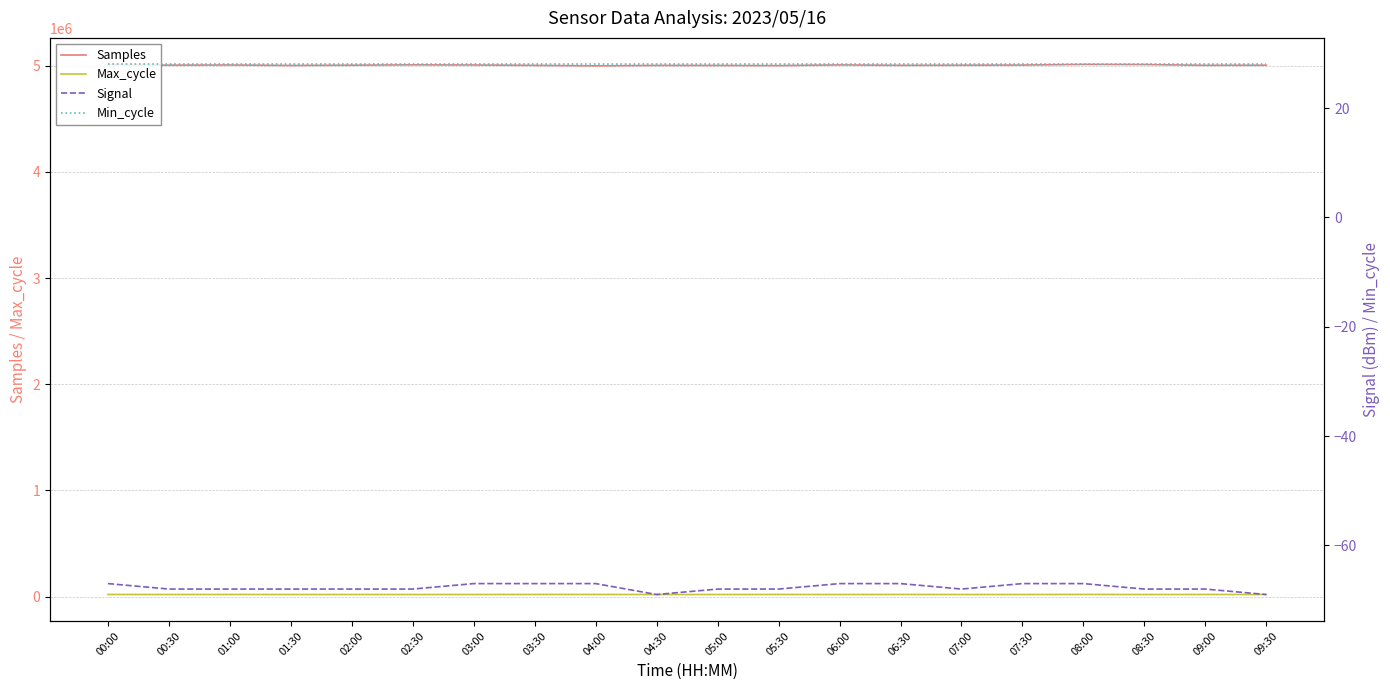

What are all the series names shown in the legend?

Samples, Max_cycle, Signal, Min_cycle